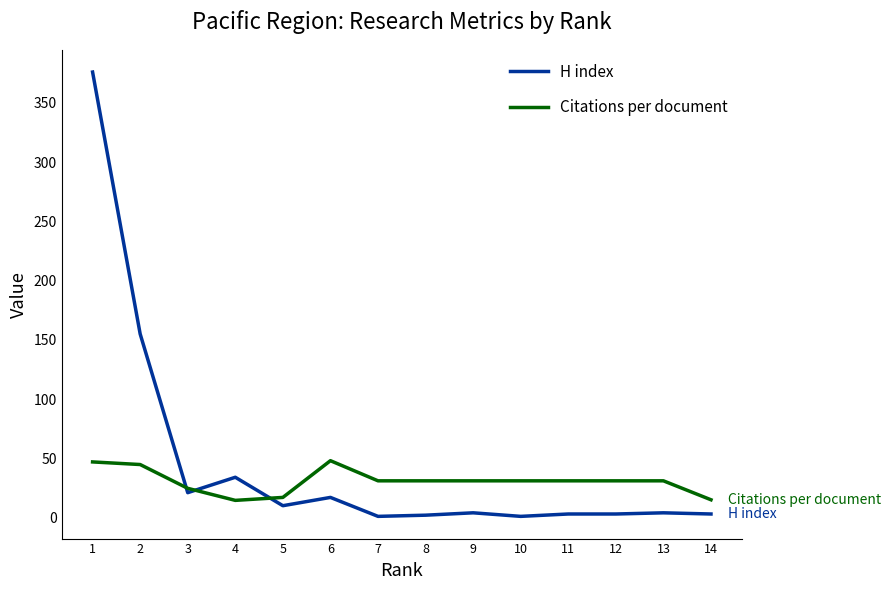

Which series has the widest spread of values?

H index